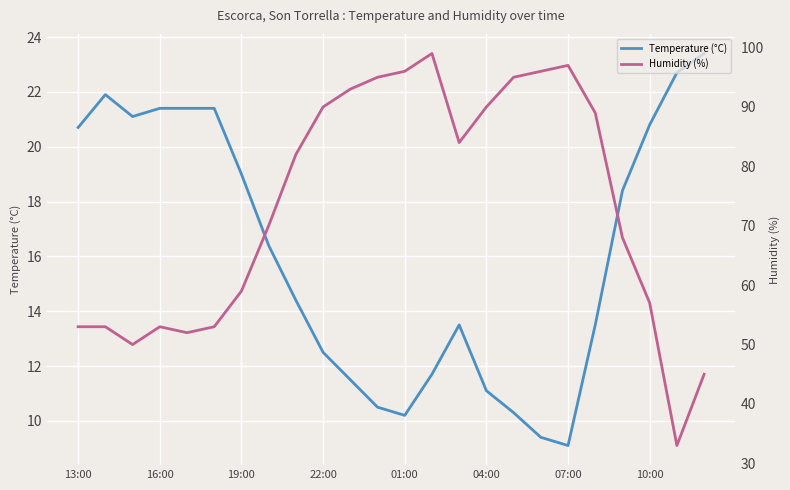

The value of Humidity (%) at 8 is 115.9. True or false?

False